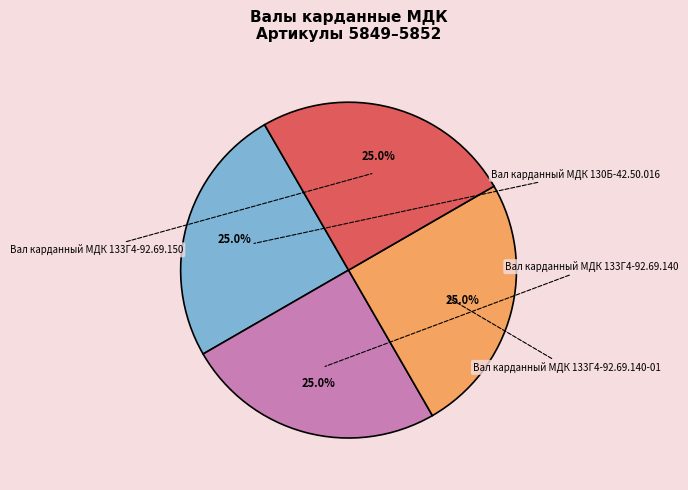

Rank the categories by value from highest to lowest.

Вал карданный МДК 133Г4-92.69.150, Вал карданный МДК 133Г4-92.69.140-01, Вал карданный МДК 133Г4-92.69.140, Вал карданный МДК 130Б-42.50.016